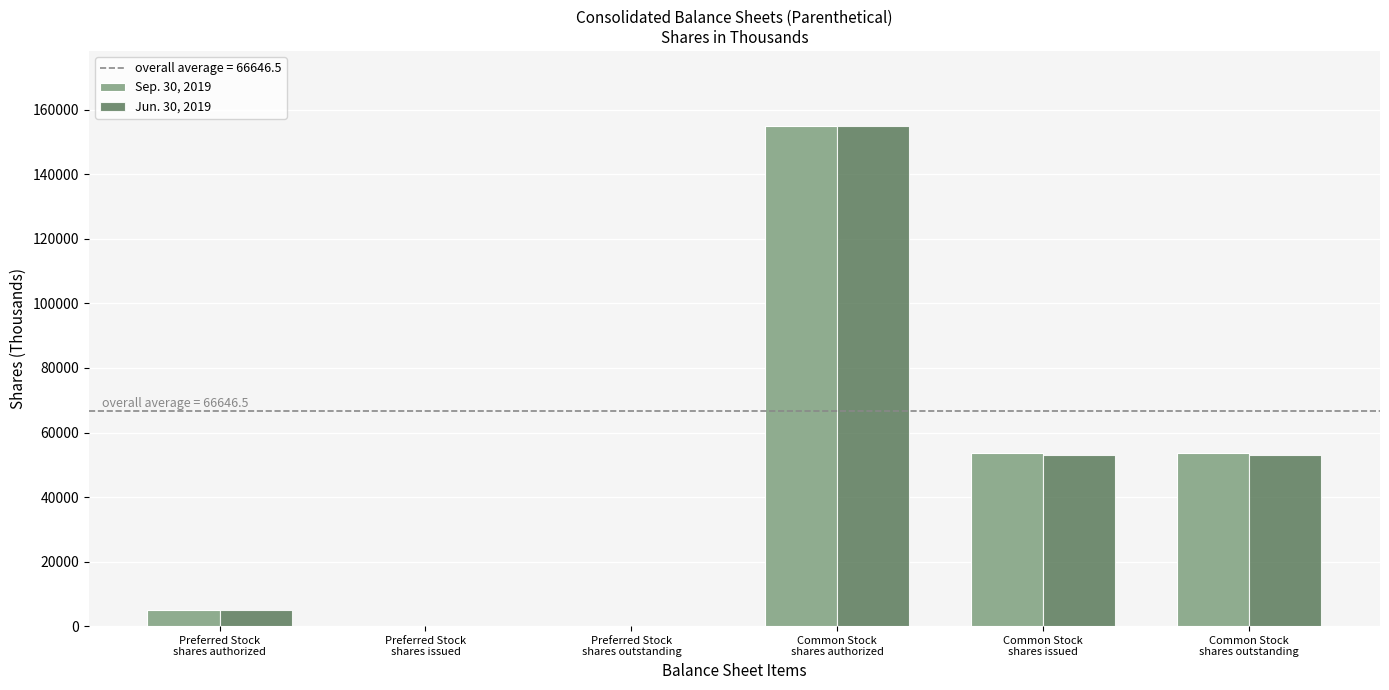

Reading right to left, transcribe all the data shown in this chart.

Sep. 30, 2019: Common Stock
shares outstanding=53511	Common Stock
shares issued=53511	Common Stock
shares authorized=155000	Preferred Stock
shares outstanding=0	Preferred Stock
shares issued=0	Preferred Stock
shares authorized=5000
Jun. 30, 2019: Common Stock
shares outstanding=53075	Common Stock
shares issued=53075	Common Stock
shares authorized=155000	Preferred Stock
shares outstanding=0	Preferred Stock
shares issued=0	Preferred Stock
shares authorized=5000